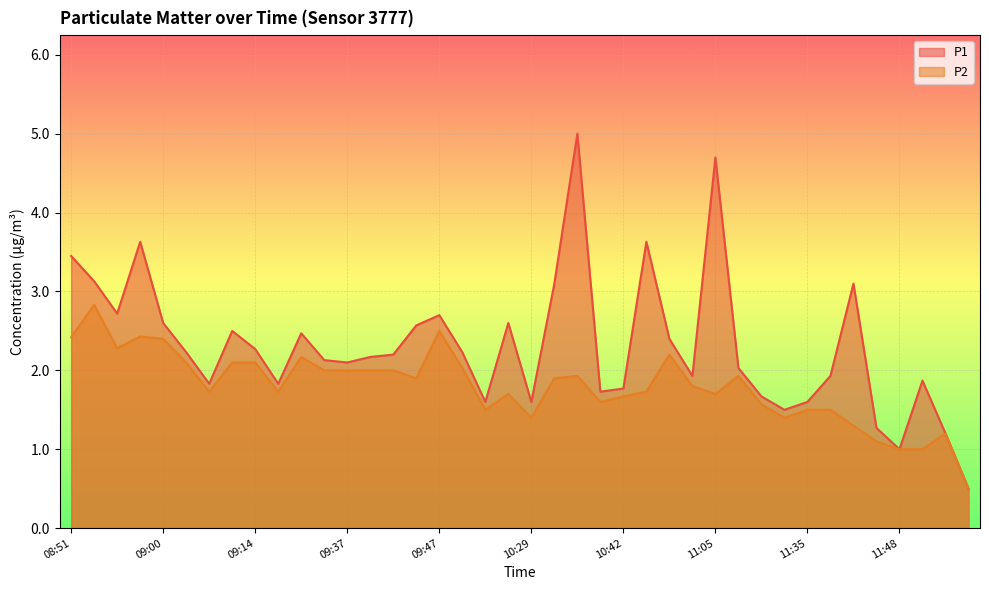

True or false: P1 has more than 0 points higher than both neighbors.

True